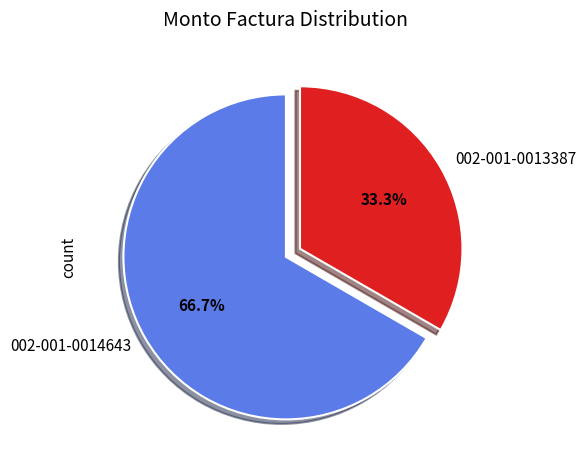

Which category has the smallest portion of the pie?

002-001-0013387